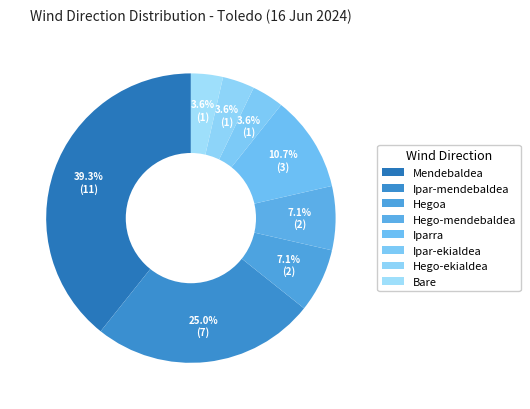

Approximately how many times larger is the value at Iparra compared to Bare?

3.0